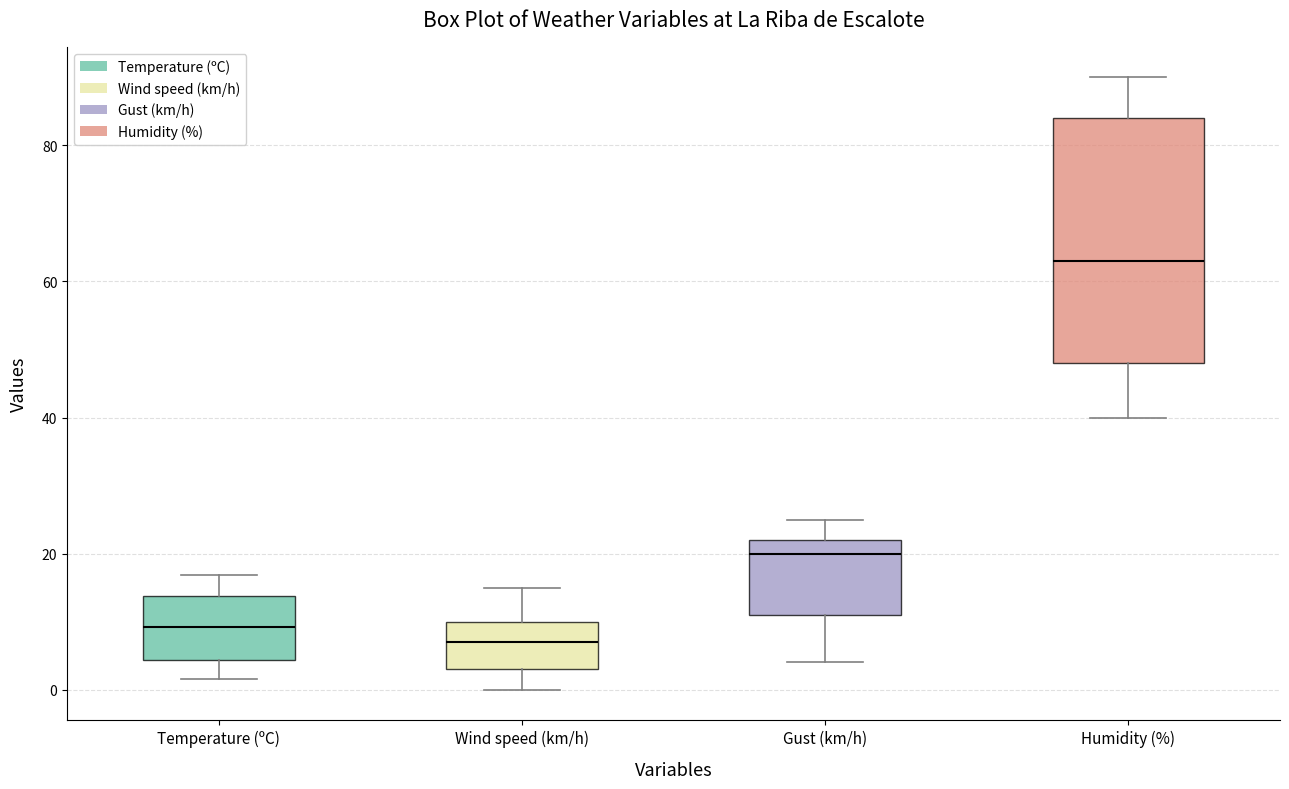

Comparing the boxes themselves (not the whiskers), which one is the tallest?

Humidity (%)